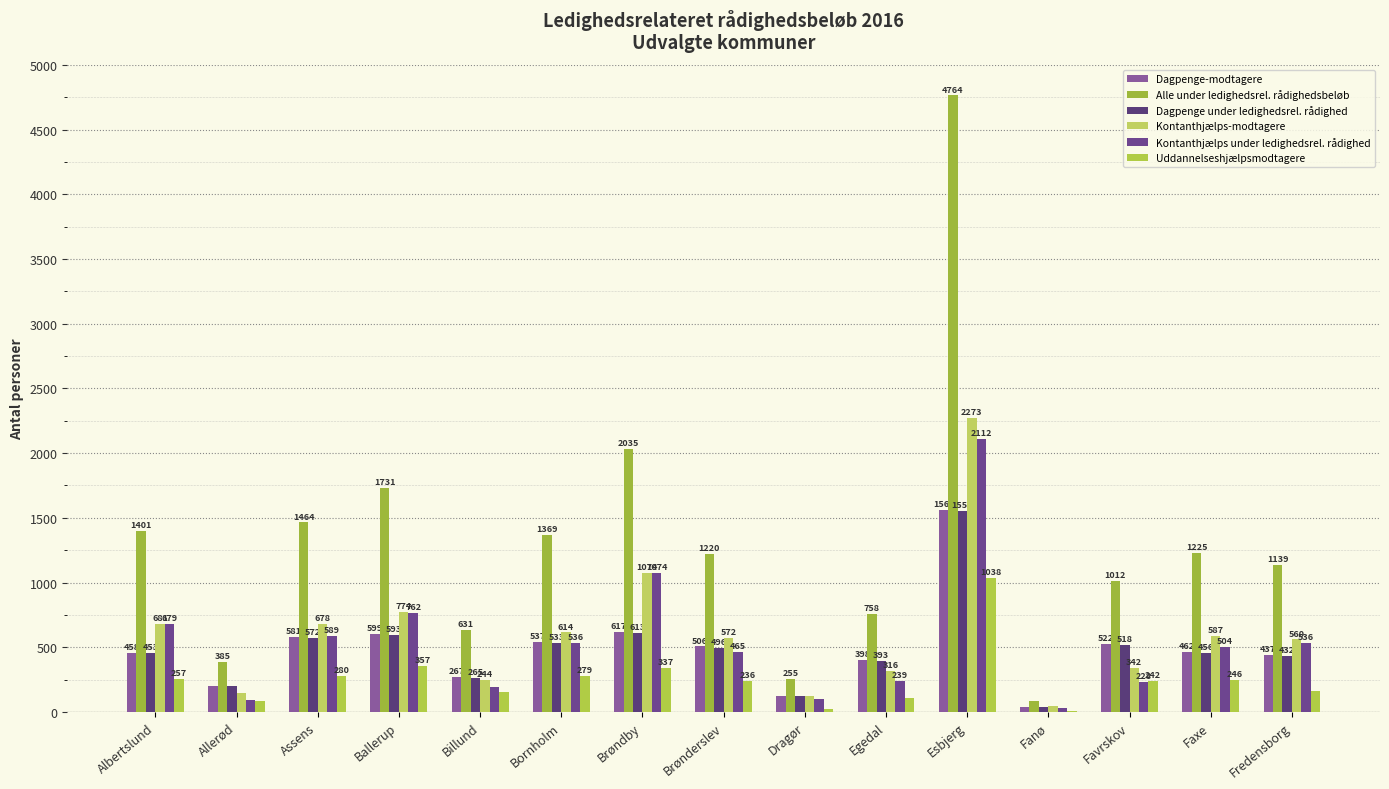

How many groups of bars are there?

15